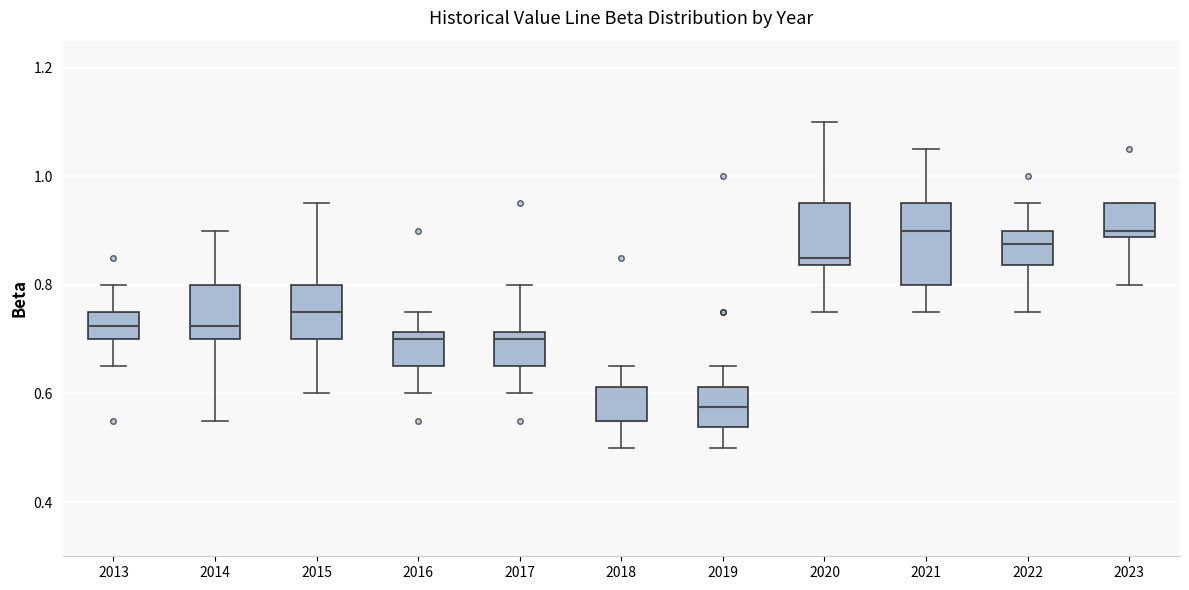

Where does the median line of the box at x = 2023 sit on the y-axis? The values are not printed on the chart, so give them approximately, as read against the axis.

0.90